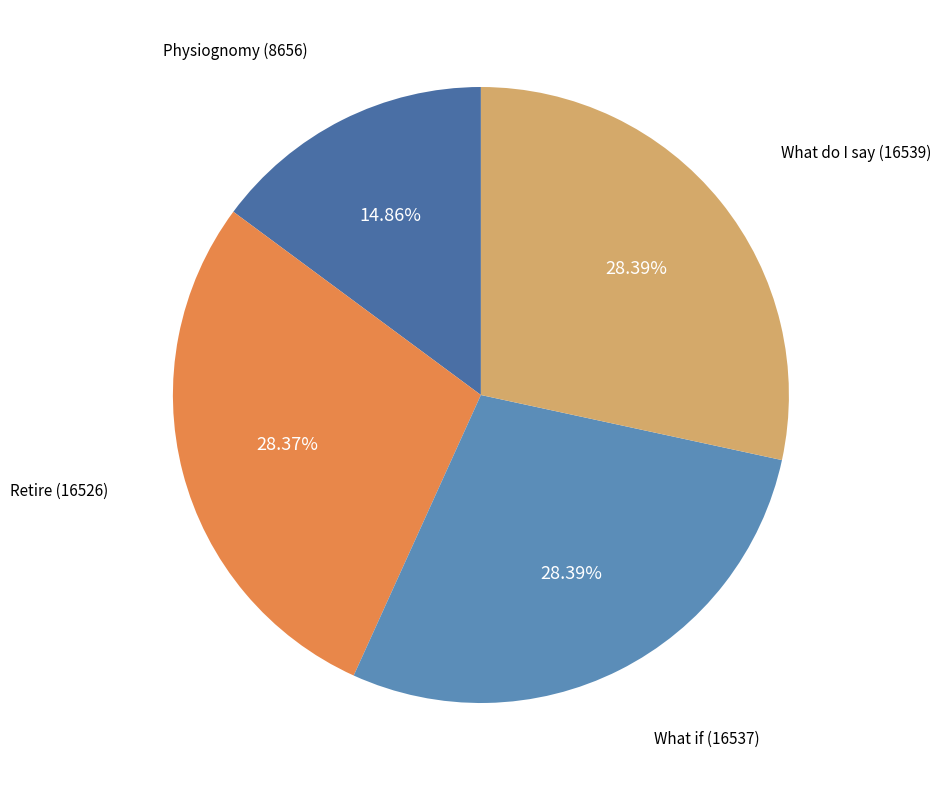

To the nearest percent, what percentage of the pie is Retire (16526)?

28%